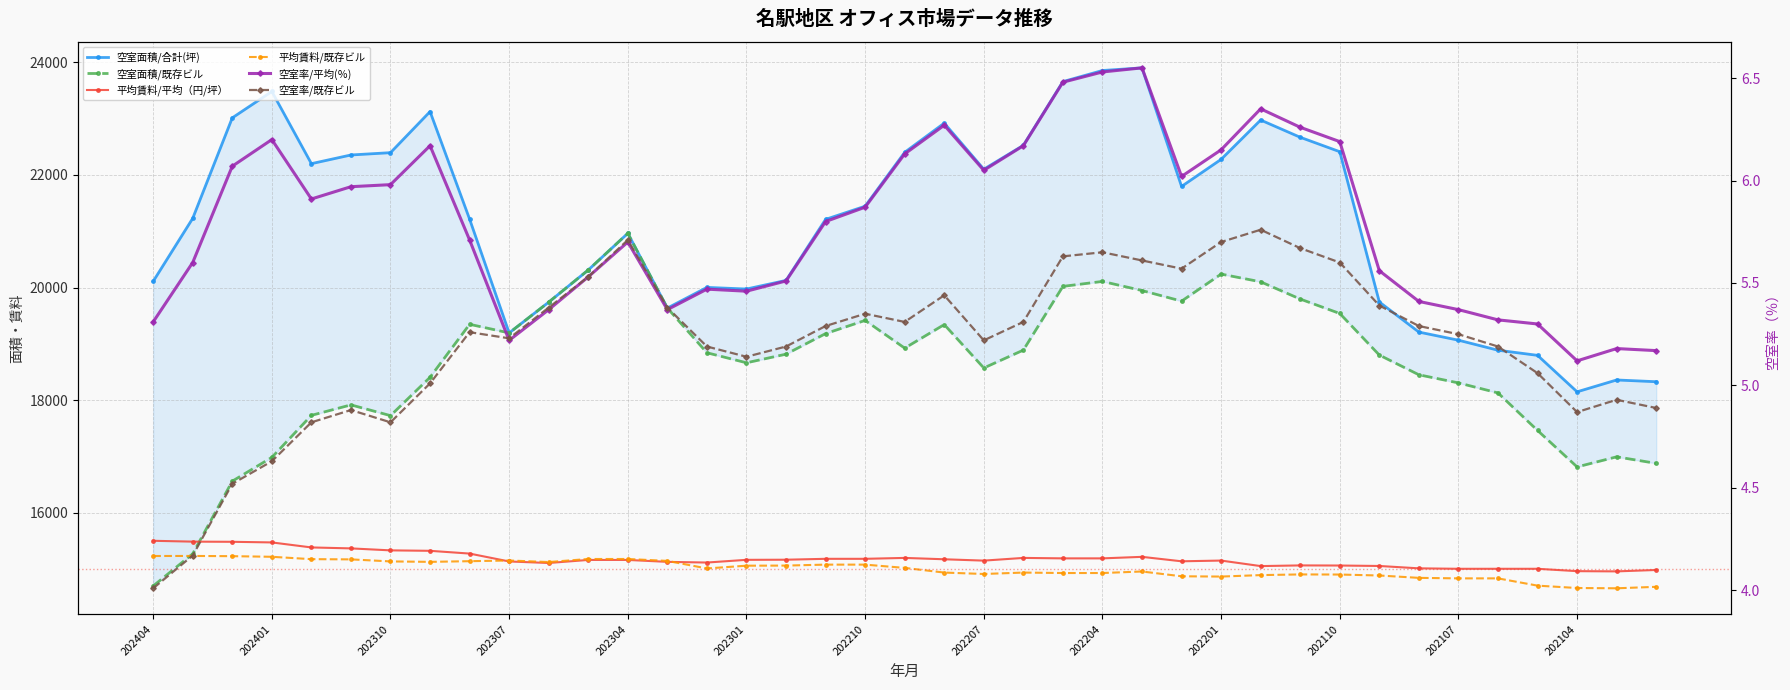

How many distinct data groups are displayed?

6